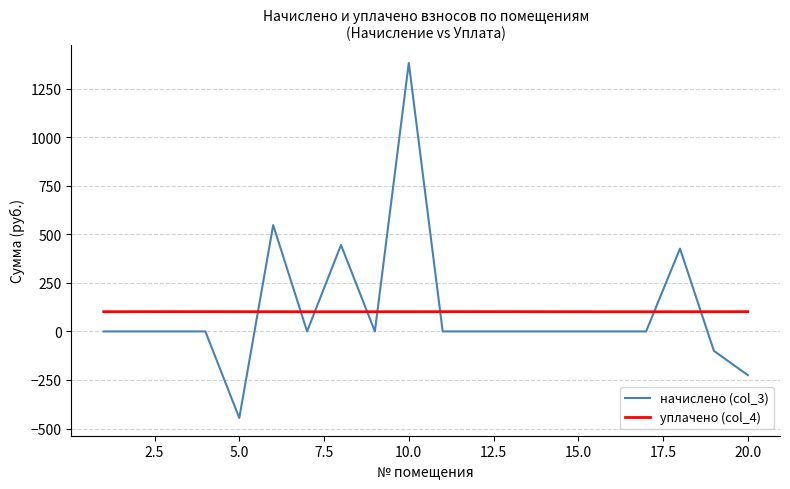

Which series has the largest range (max minus min)?

начислено (col_3)